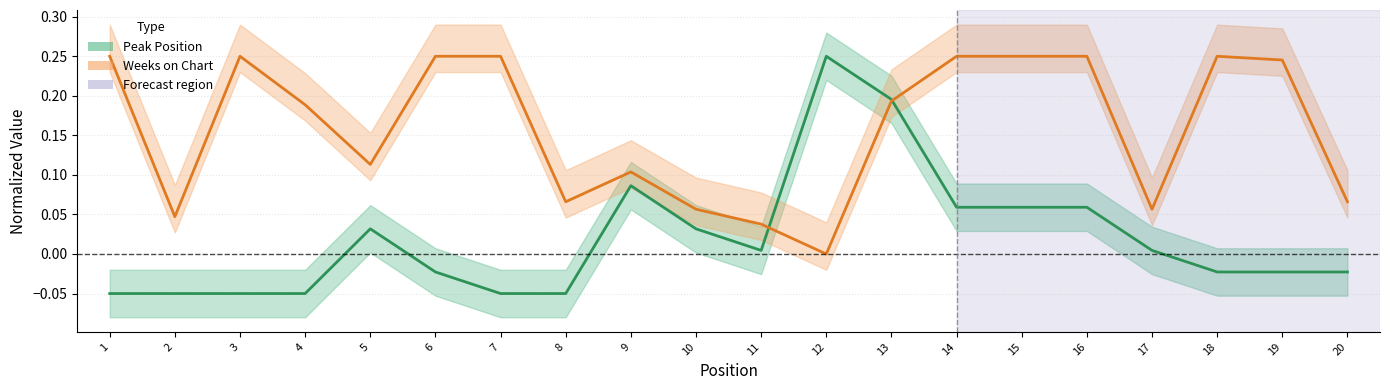

At which category does the chart reach its peak across all series?

12